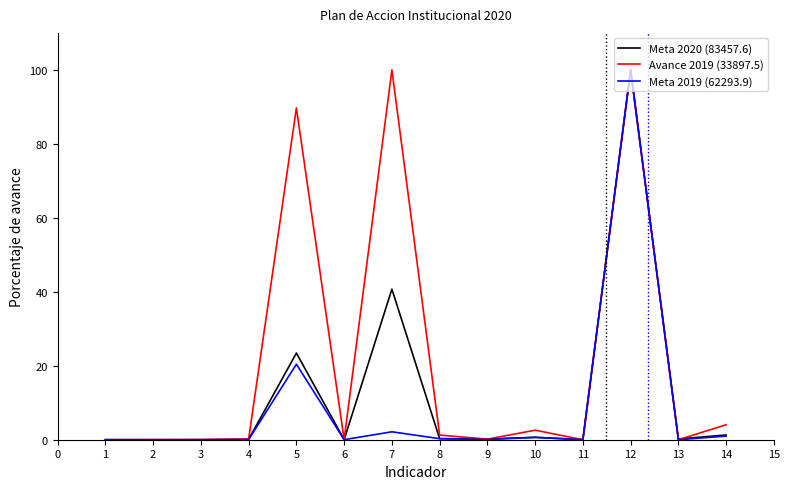

What is the maximum value shown in the chart?

100.0